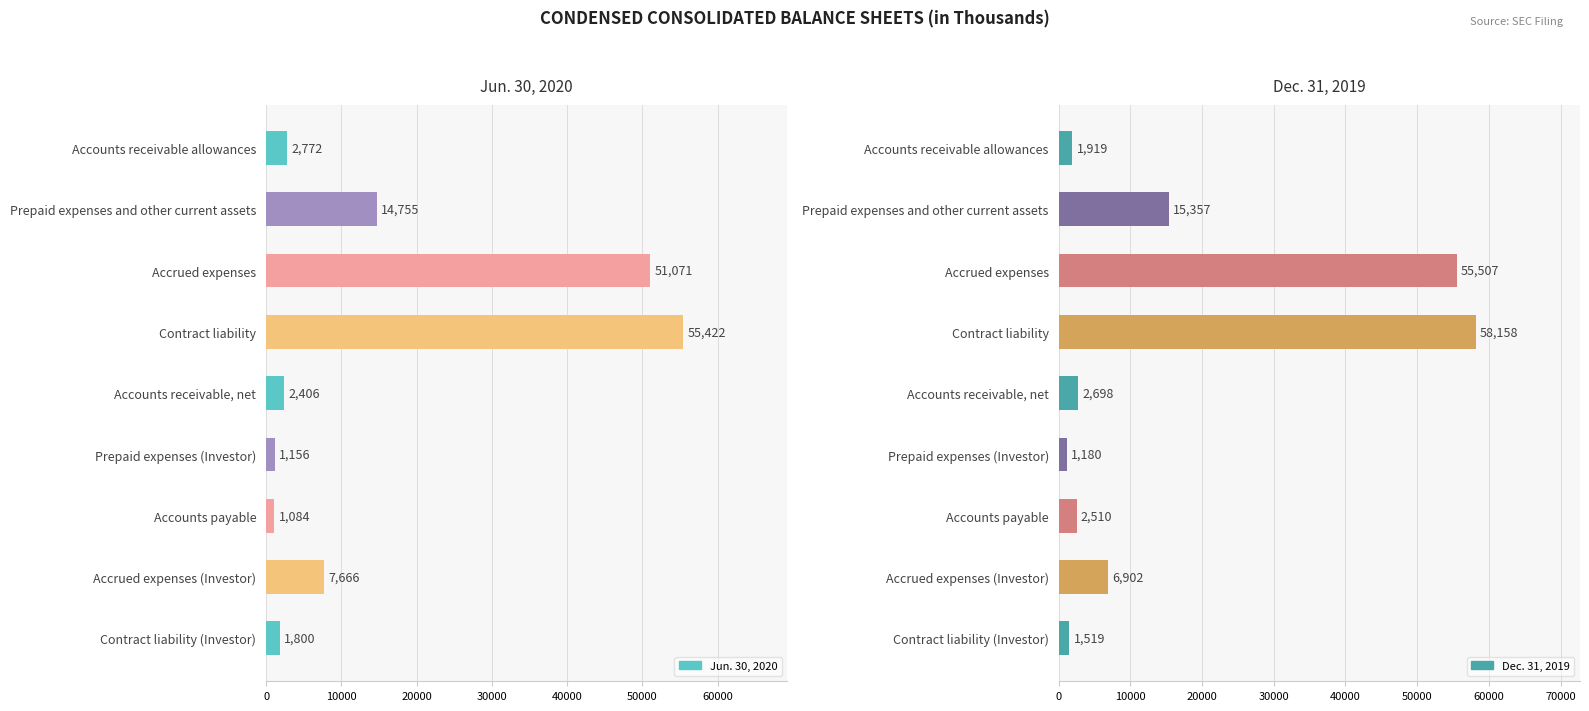

Are the bars grouped side by side (vs. stacked)?

Yes